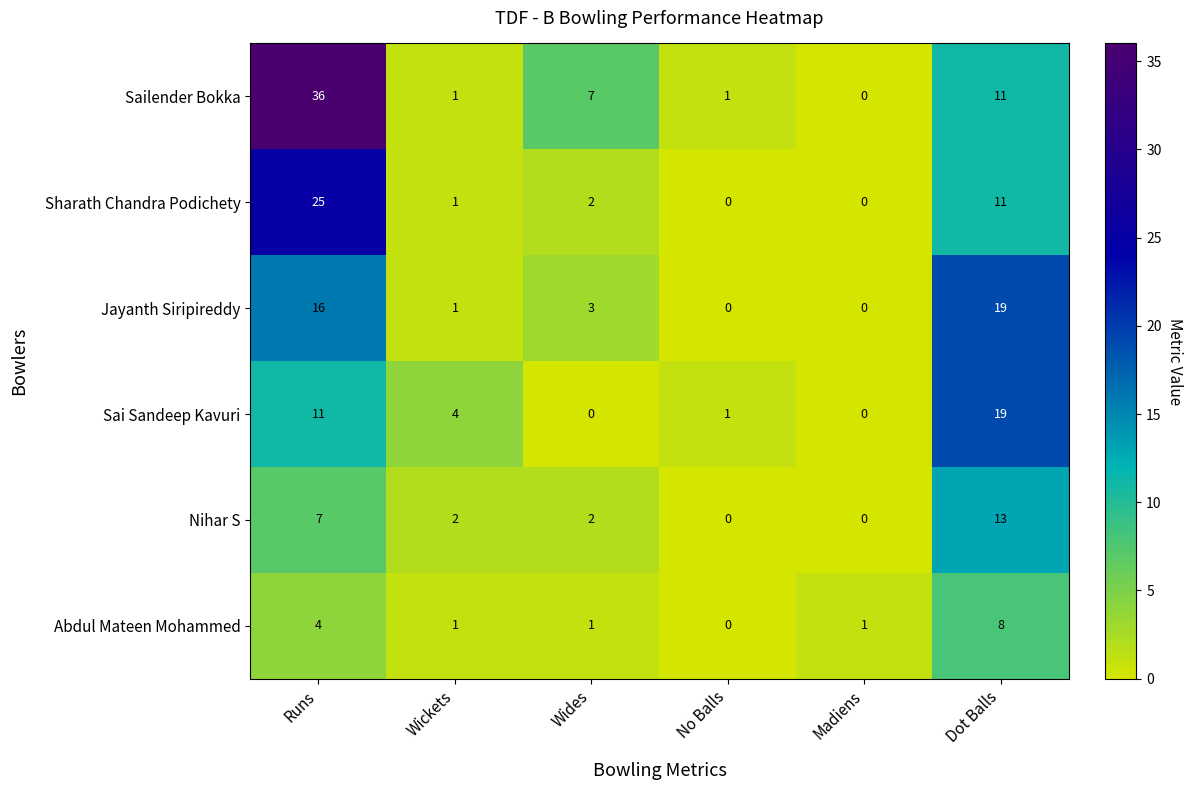

Count the number of data series in this chart.

6